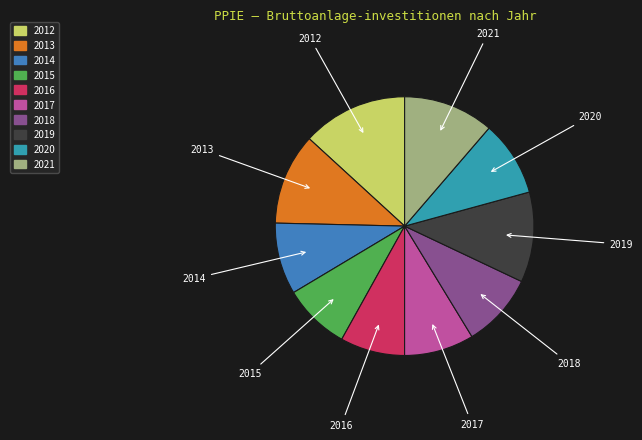

How many slices are in this pie chart?

10